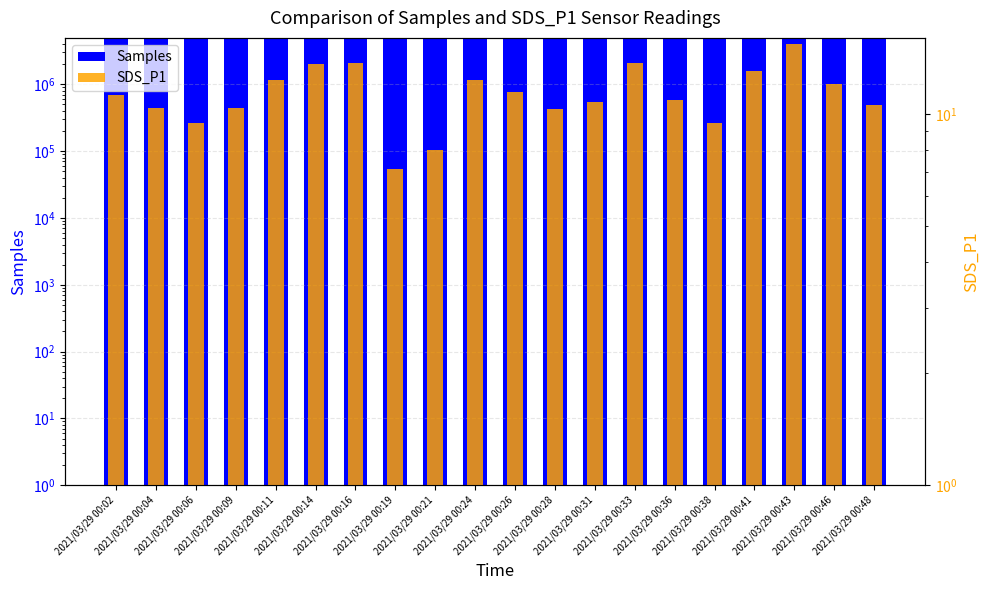

What is the maximum value shown in the chart?

4952554.0